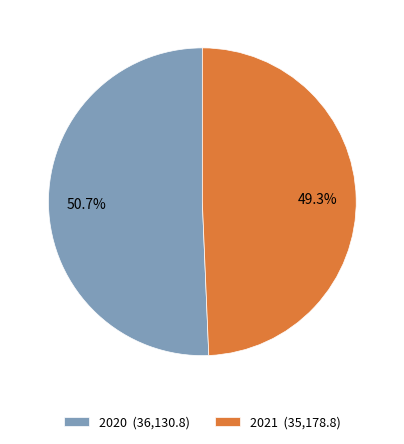

To the nearest percent, what is the difference between the 2021 and 2020 slice percentages?

1%